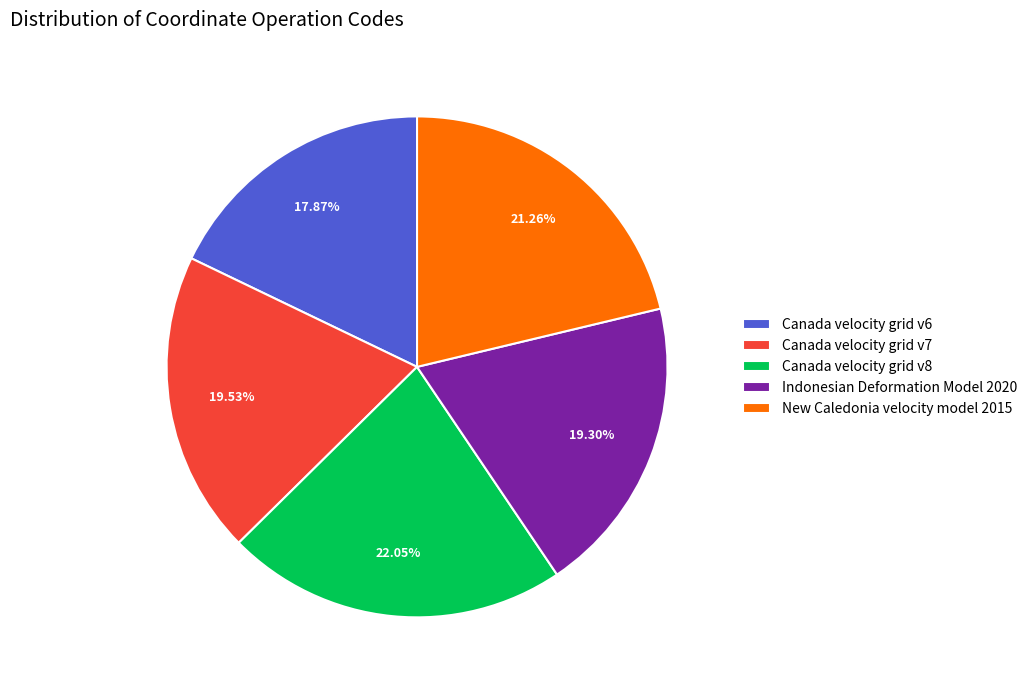

Does any single category account for the majority?

No